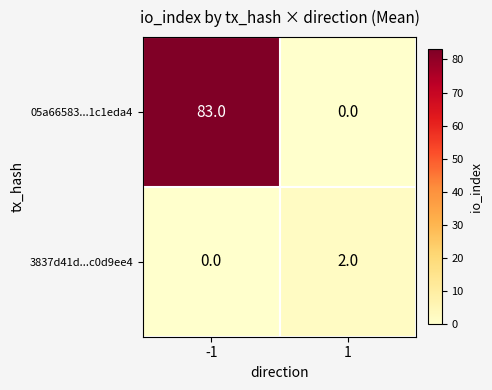

At which category is the sum across all series the highest?

-1